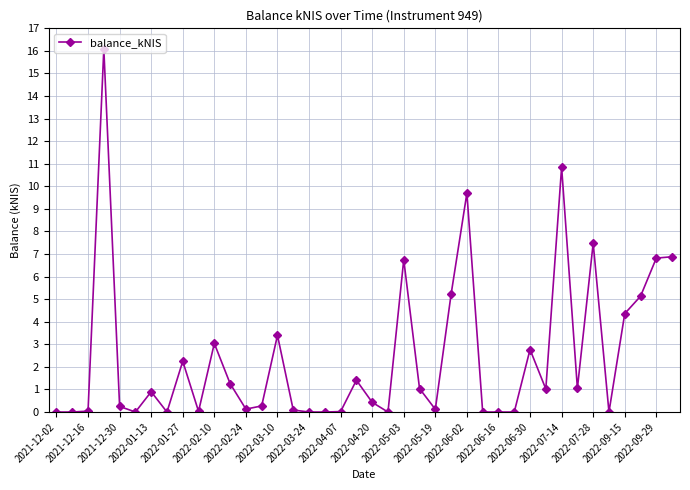

What is the difference between the maximum and minimum values?

16.1